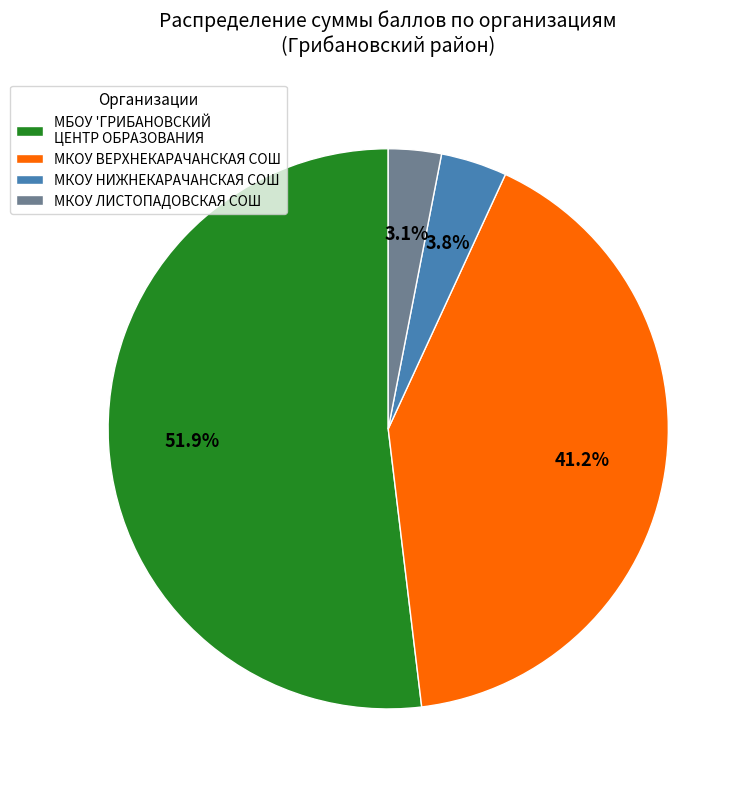

Which slice is the largest?

МБОУ 'ГРИБАНОВСКИЙ ЦЕНТР ОБРАЗОВАНИЯ